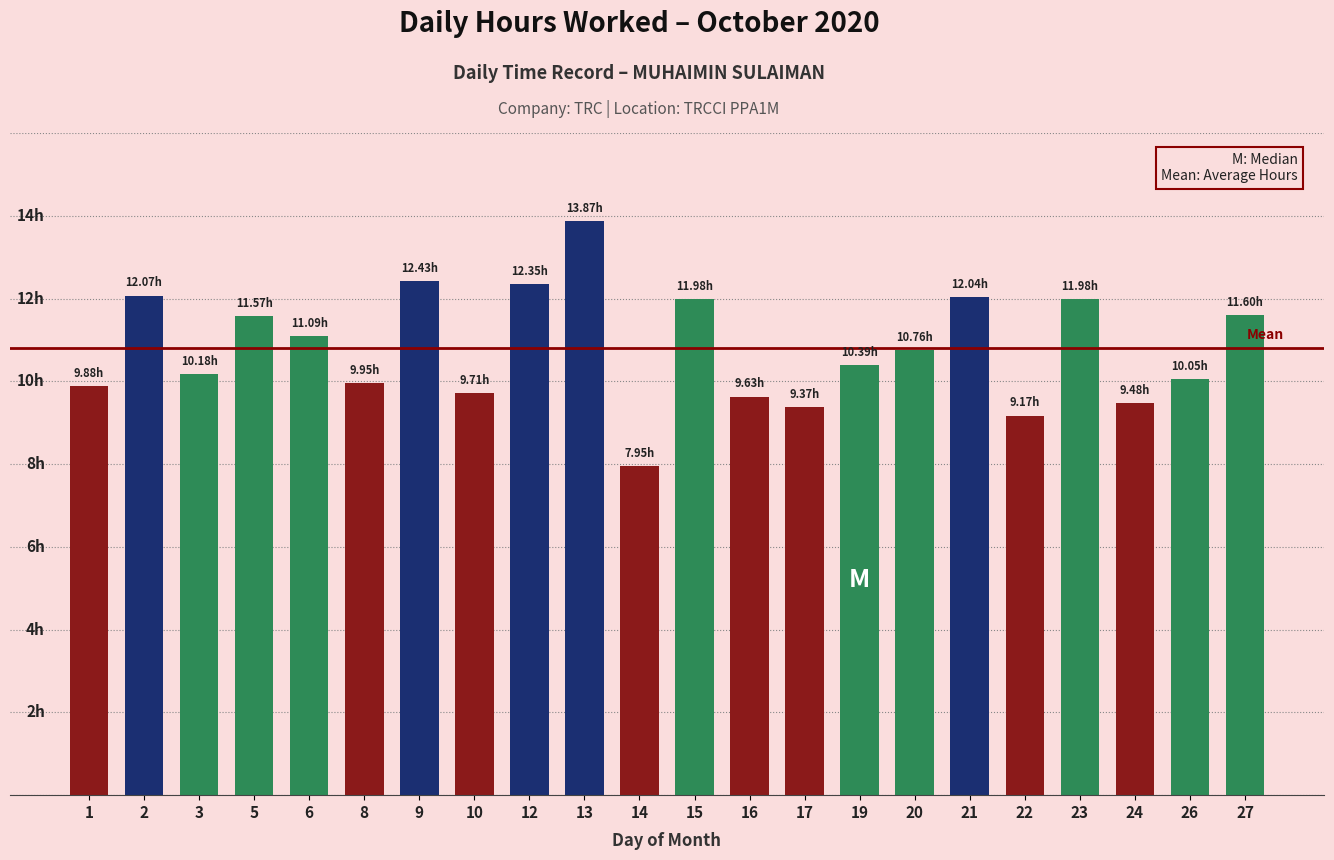

List the labels in order of value, largest first.

13, 9, 12, 2, 21, 15, 23, 27, 5, 6, 20, 19, 3, 26, 8, 1, 10, 16, 24, 17, 22, 14